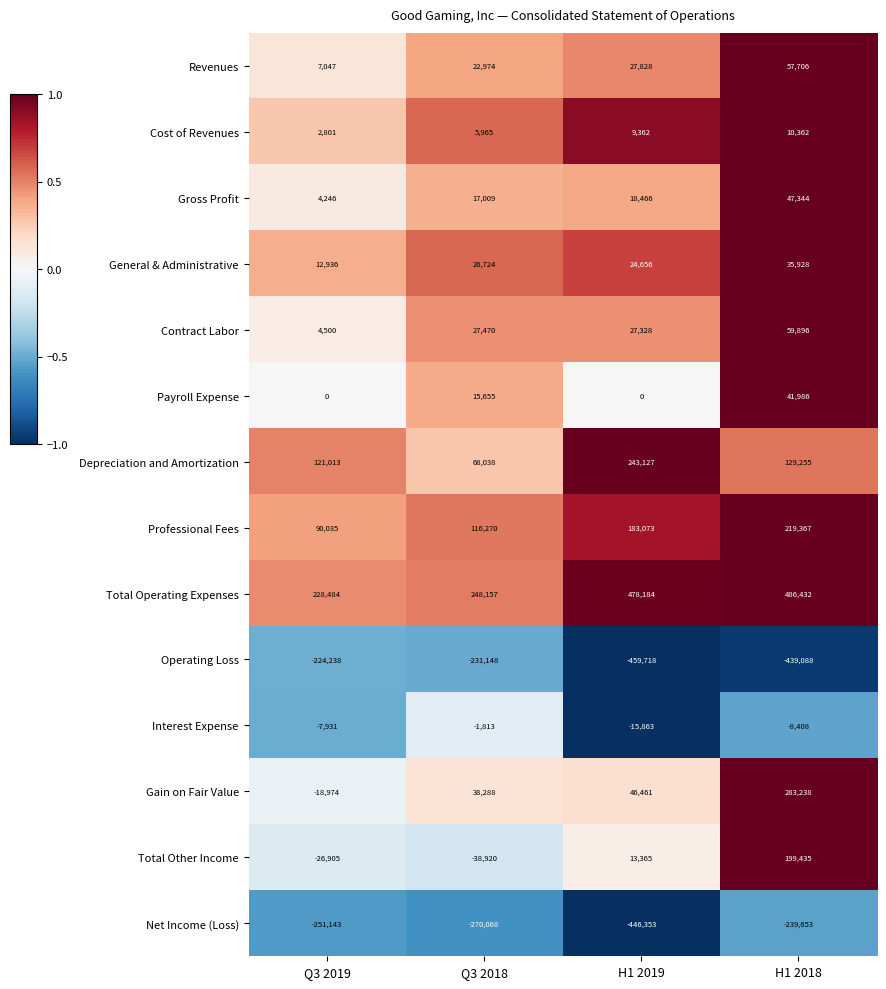

The Contract Labor series shows 90708 at H1 2018. True or false?

False